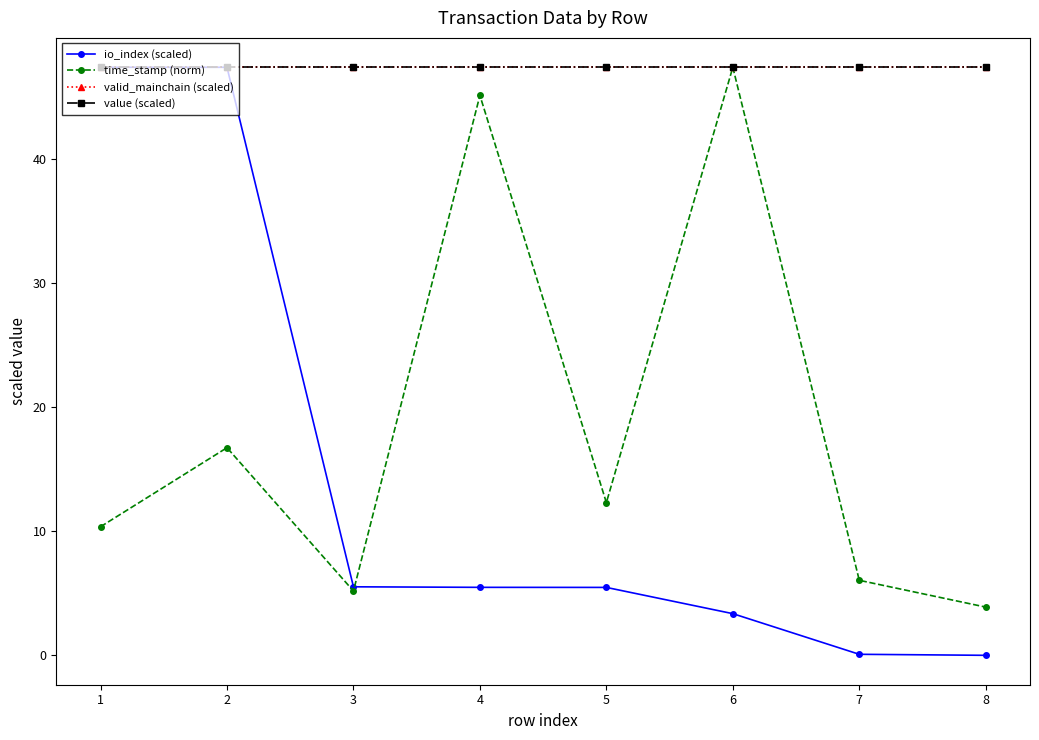

Which series has the largest range (max minus min)?

io_index (scaled)